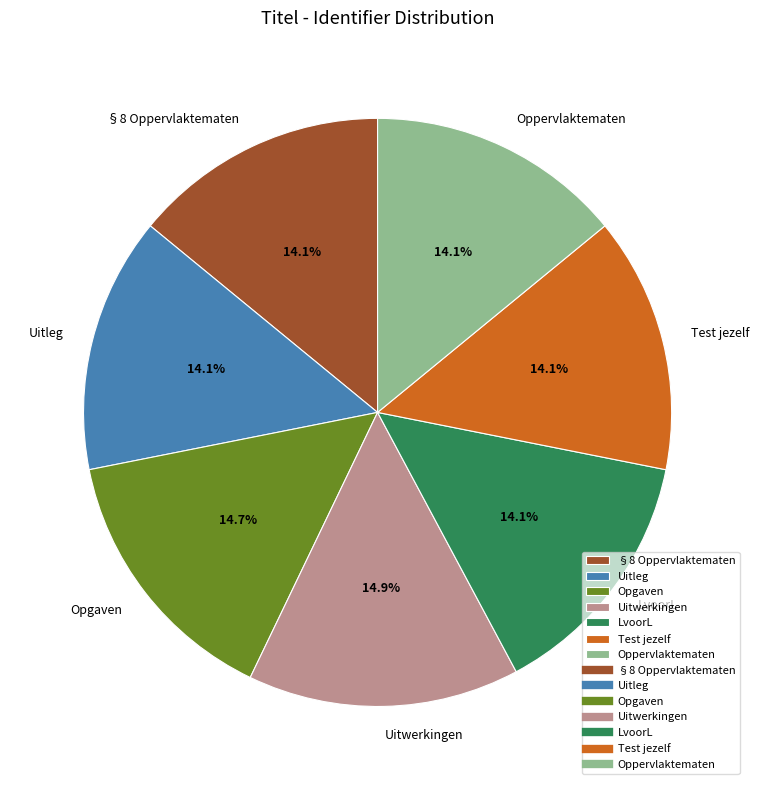

To the nearest percent, what is the average slice percentage?

14%